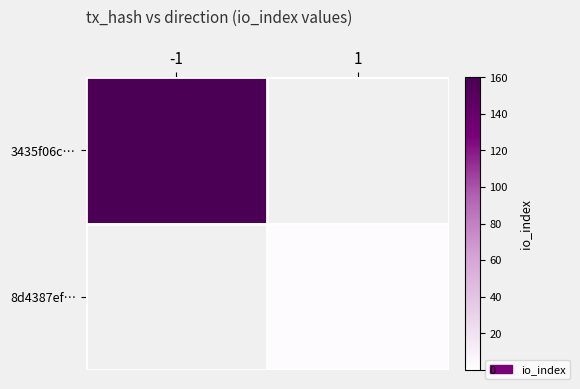

What is the greatest value displayed?

160.0